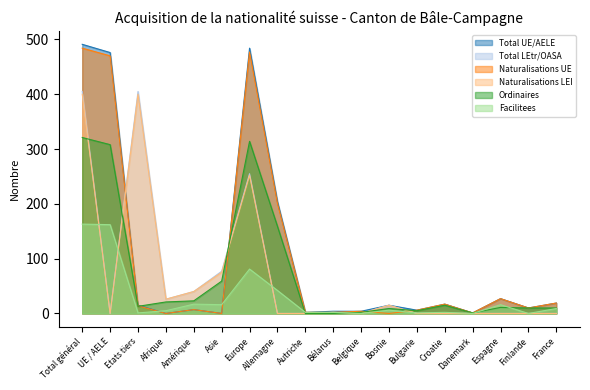

Reading left to right, extract all data points from this chart.

Total UE/AELE: 491	476	15	0	7	0	484	204	2	4	4	15	6	17	1	27	10	19
Total LEtr/OASA: 405	0	405	26	40	77	255	0	0	2	0	15	0	0	0	0	0	0
Naturalisations UE: 484	470	14	0	7	0	477	201	2	2	4	0	6	17	1	27	10	19
Naturalisations LEI: 400	0	400	26	40	75	252	0	0	2	0	15	0	0	0	0	0	0
Ordinaires: 321	308	13	21	23	59	314	159	0	0	2	9	5	15	1	11	10	10
Facilitees: 163	162	1	5	17	16	81	42	2	2	0	6	1	2	0	16	0	9